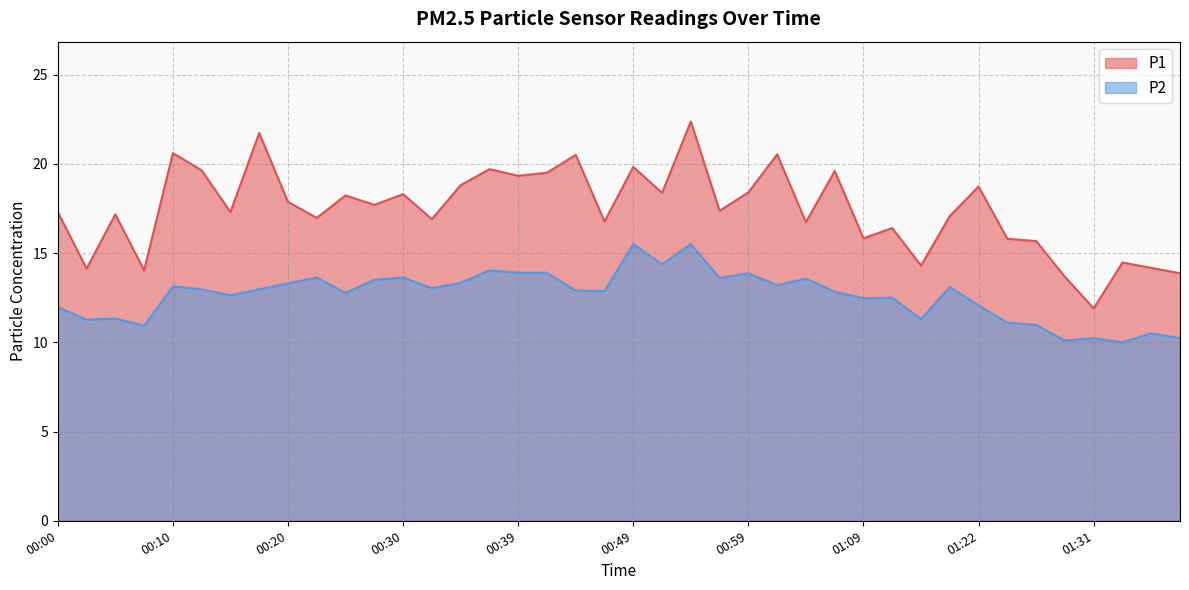

Read the P2 value at 00:15.

12.6